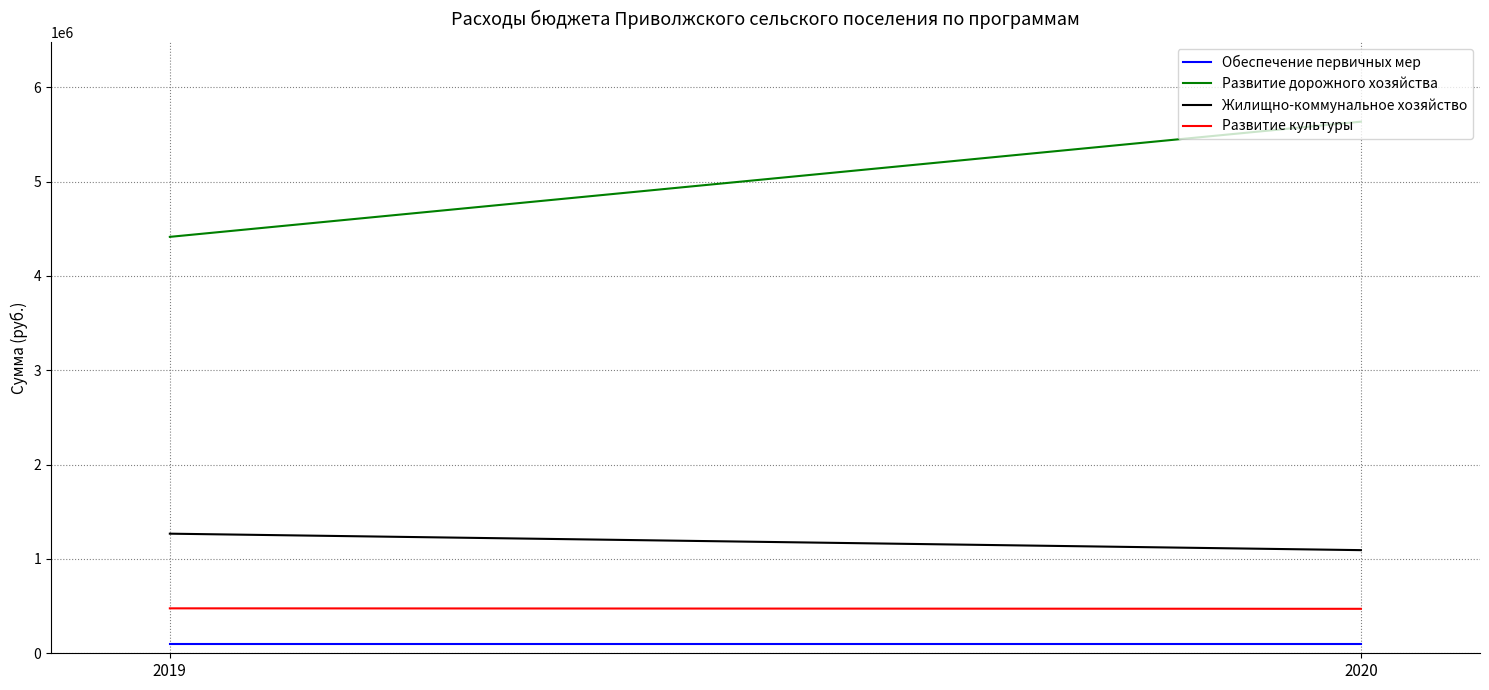

At how many categories does at least one series exceed 689993?

2